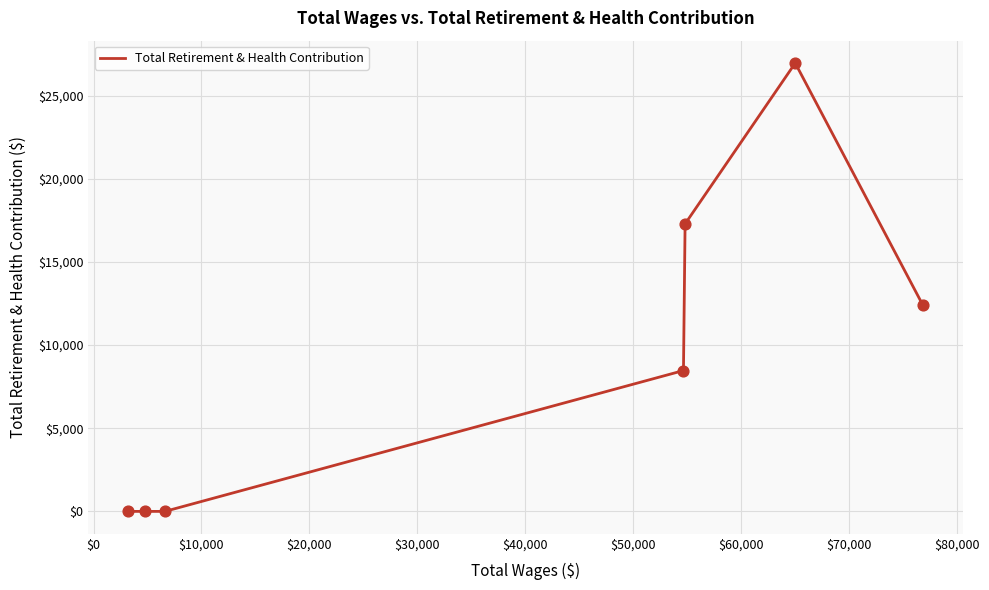

What is the greatest value displayed?

26963